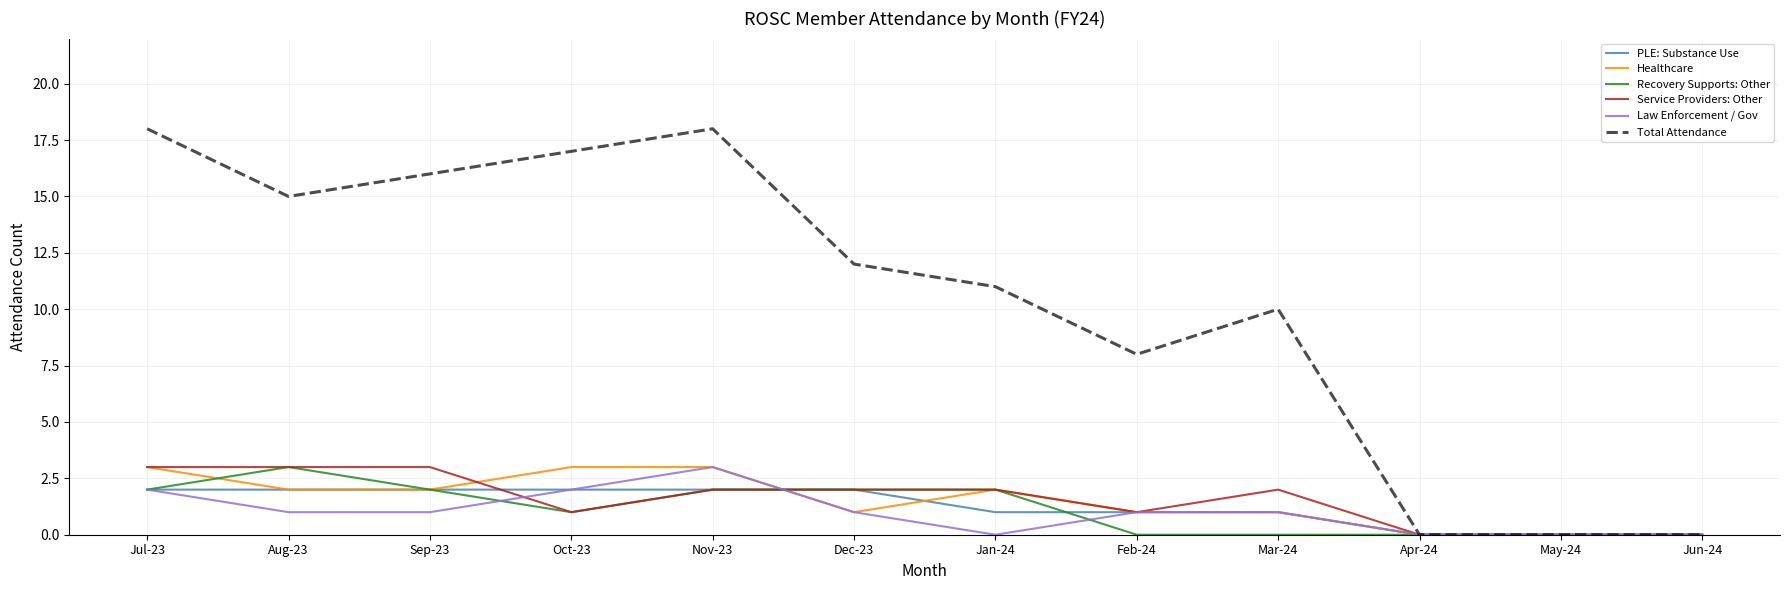

At how many categories does at least one series exceed 1?

9